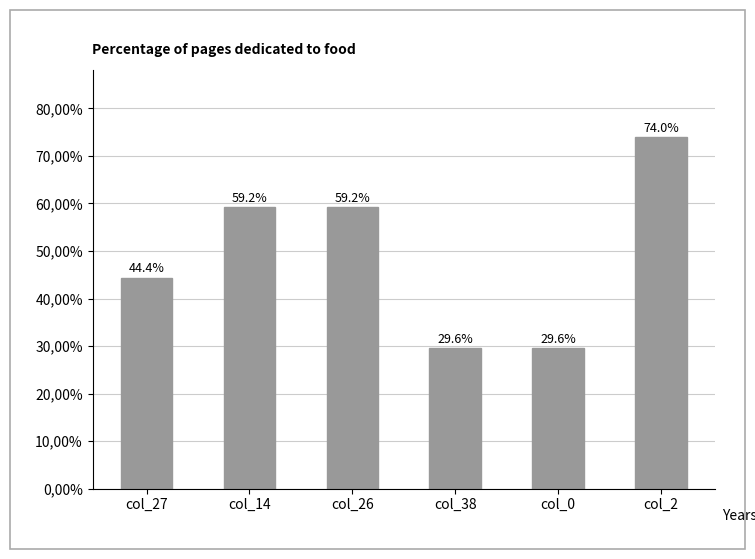

Does the chart contain any negative values?

No